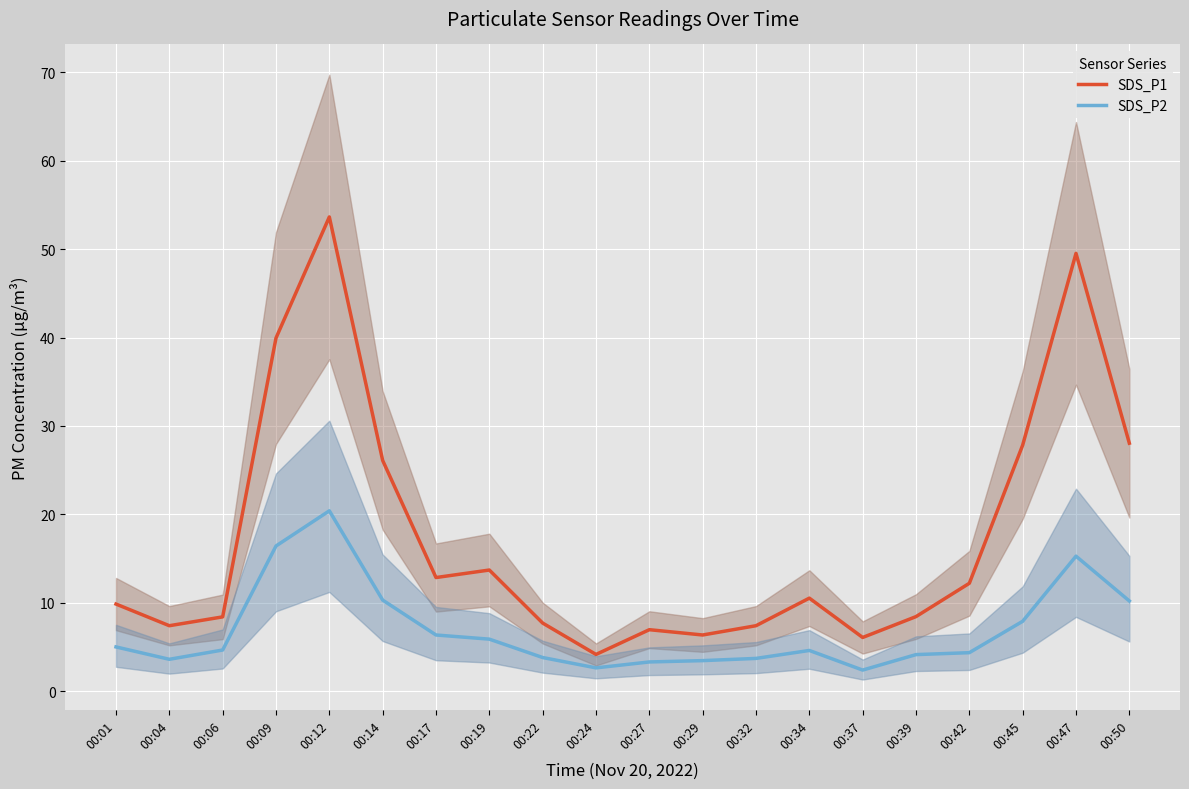

Count the number of categories in the chart.

20